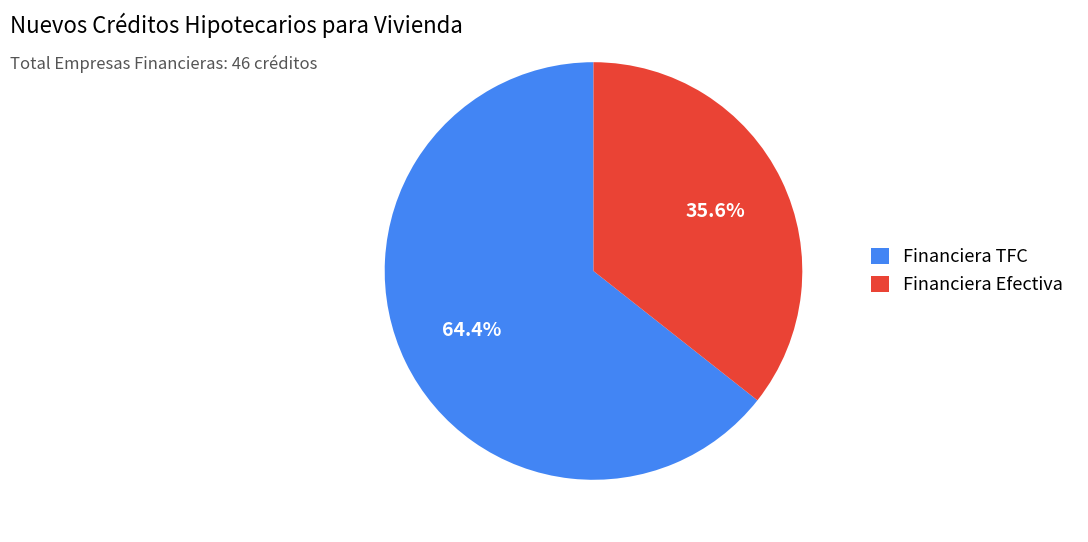

What percentage is the Financiera Efectiva slice, to the nearest percent?

36%